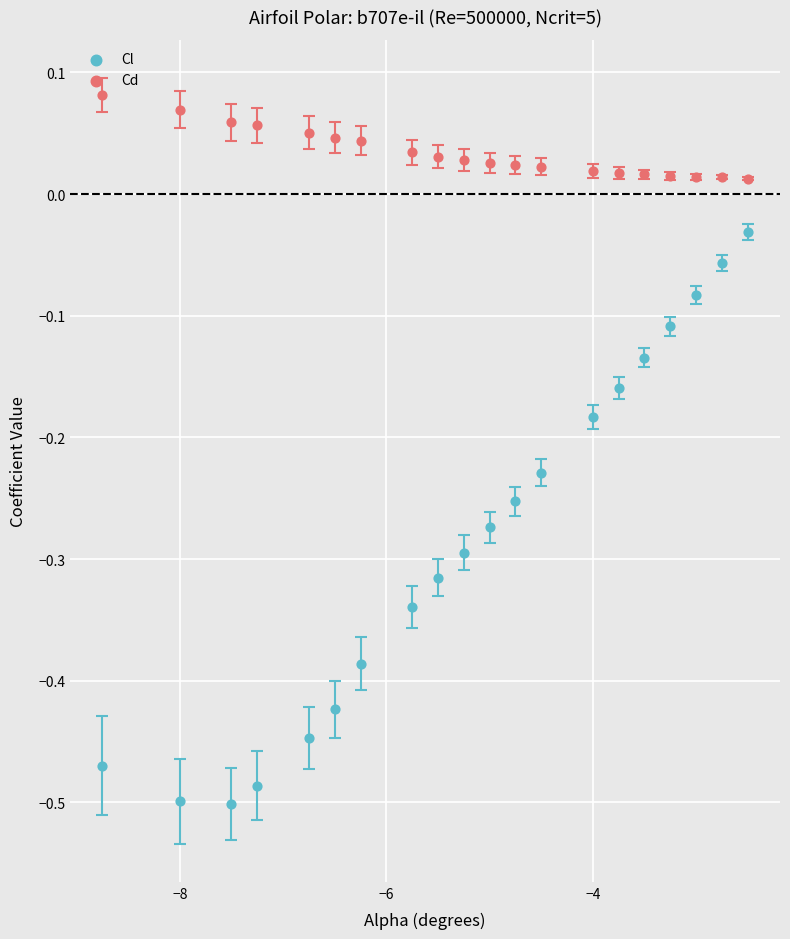

What are all the series names shown in the legend?

Cl, Cd